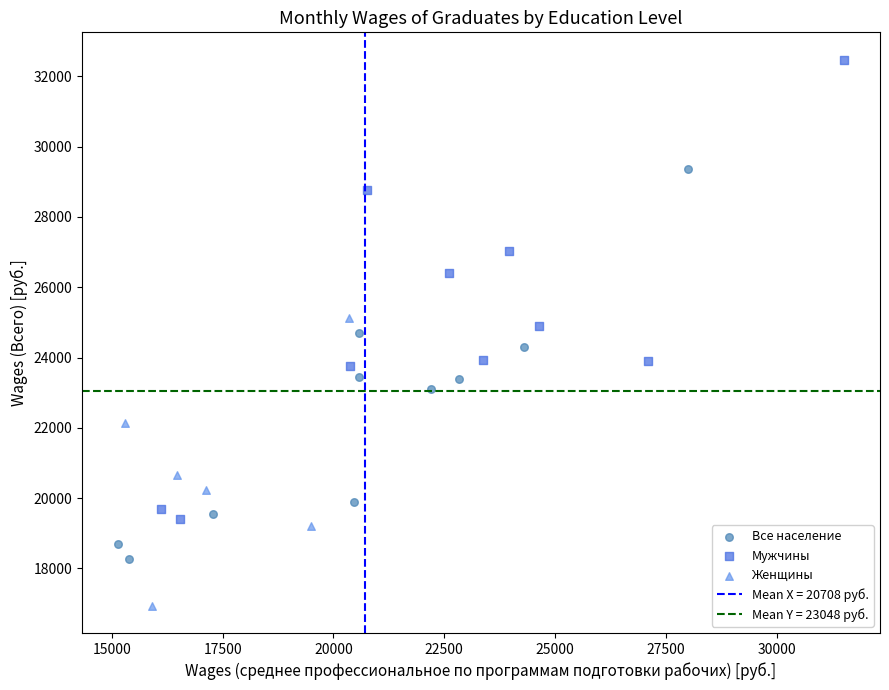

Which series contains the highest Y value?

Мужчины